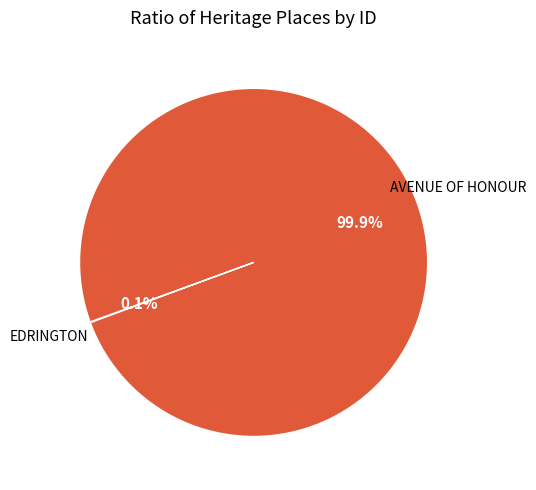

Is there a majority slice in this chart?

Yes